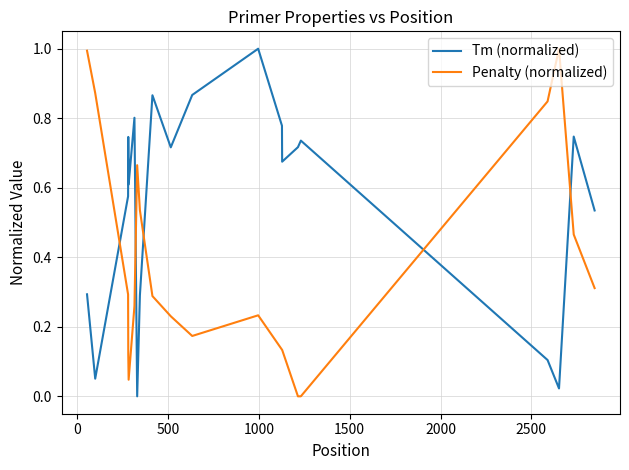

What is the maximum value shown in the chart?

1.0